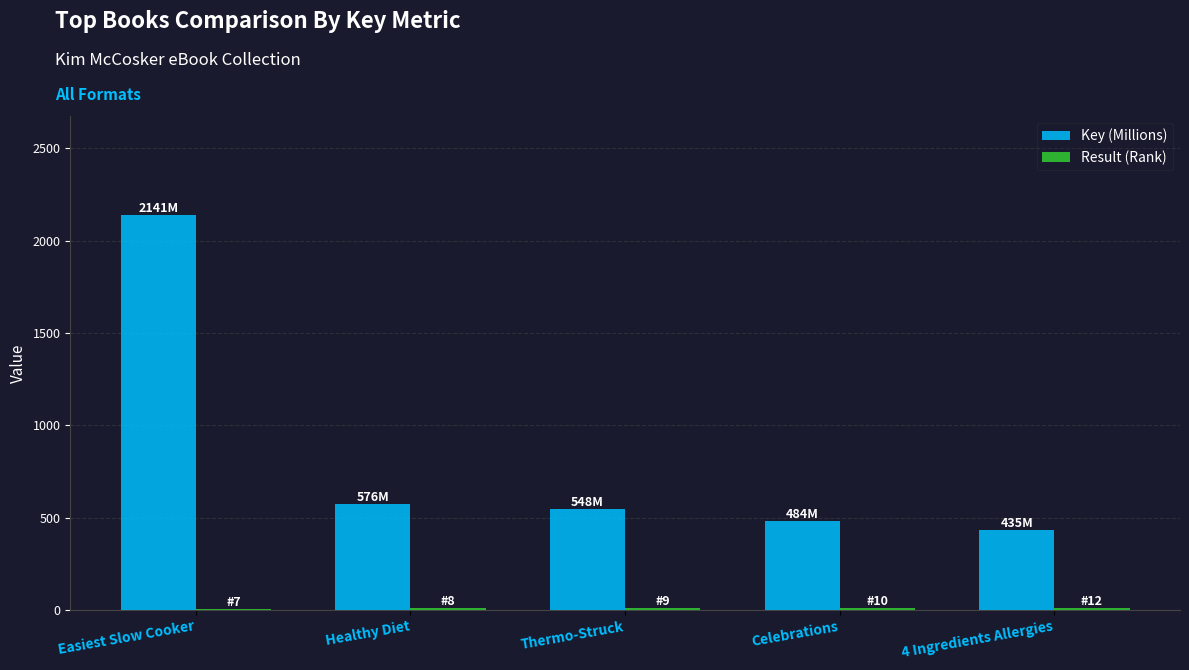

The Key (Millions) series shows 209.3 at Celebrations. True or false?

False